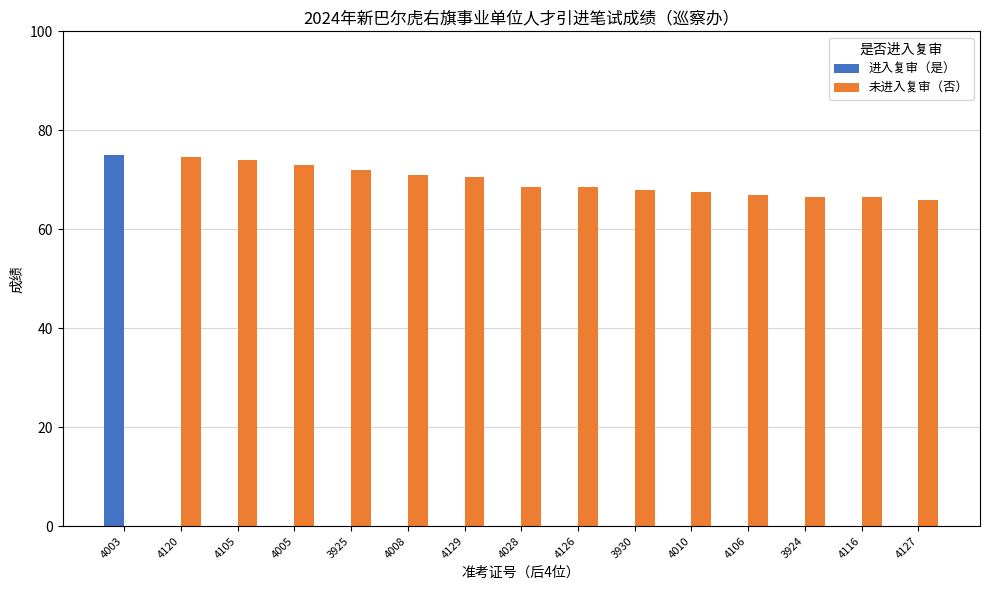

What is the difference between the 未进入复审（否） values at 4127 and 4005?

7.0